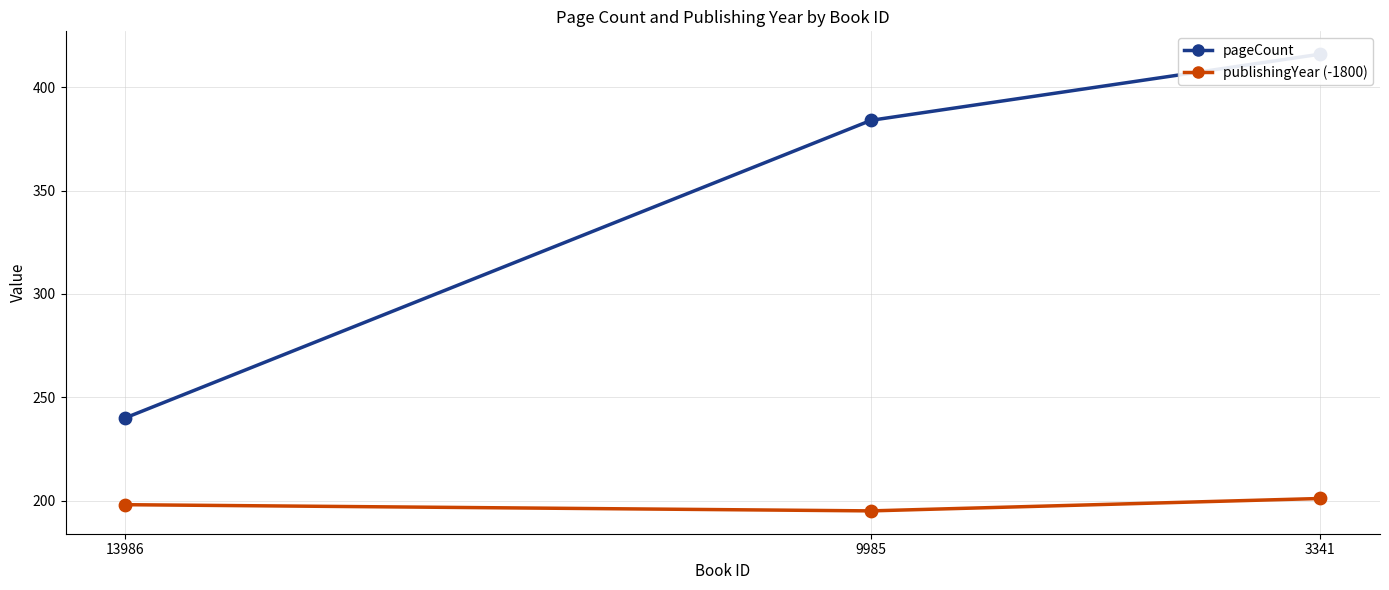

Which series has the largest total across all categories?

pageCount